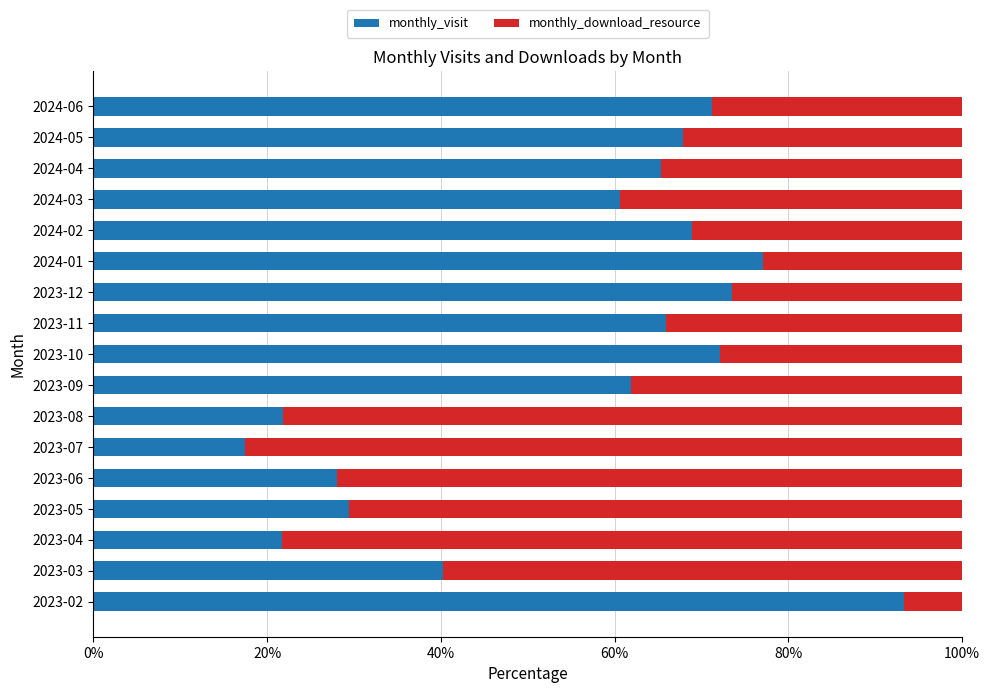

What is the total value across all series at 2023-02?

100.0